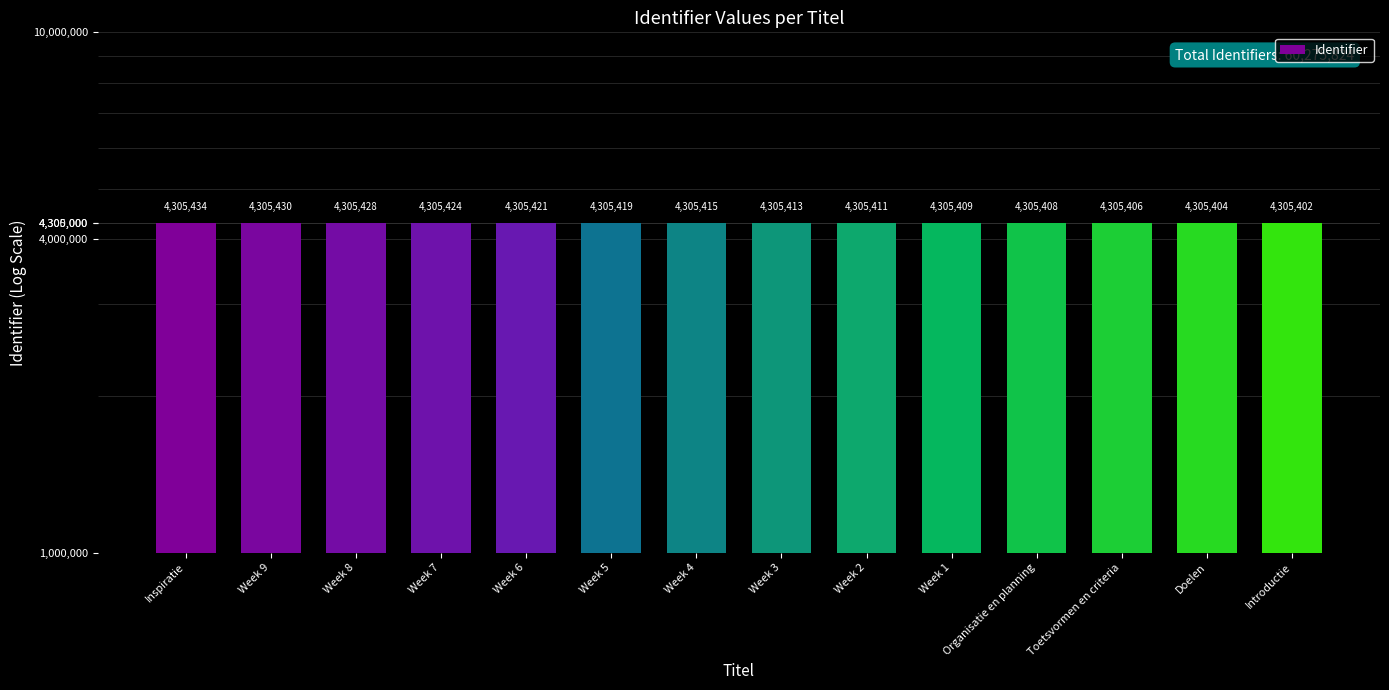

The value at Week 6 is 2520791. True or false?

False